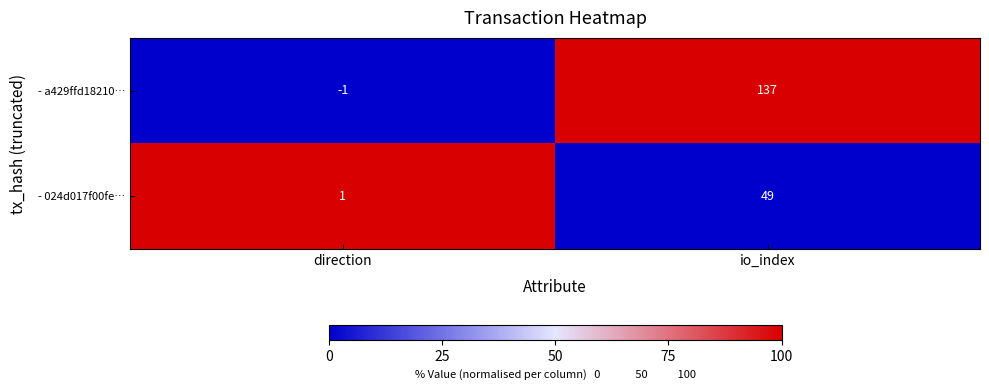

What is the sum of the - a429ffd18210… values at direction and io_index?

136